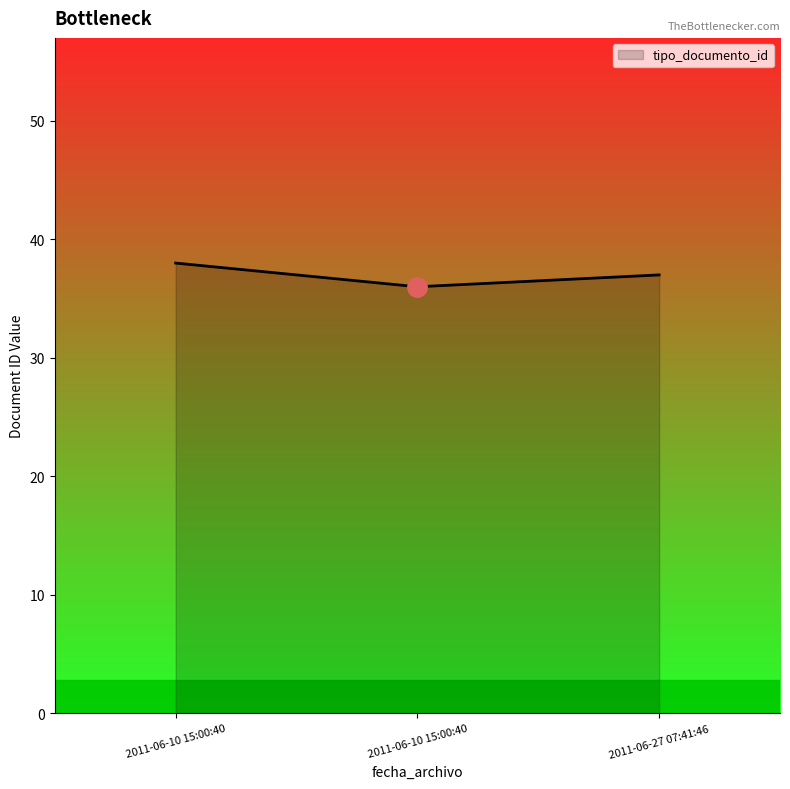

What is the sum of the values at 2011-06-10 15:00:40 and 2011-06-27 07:41:46?

75